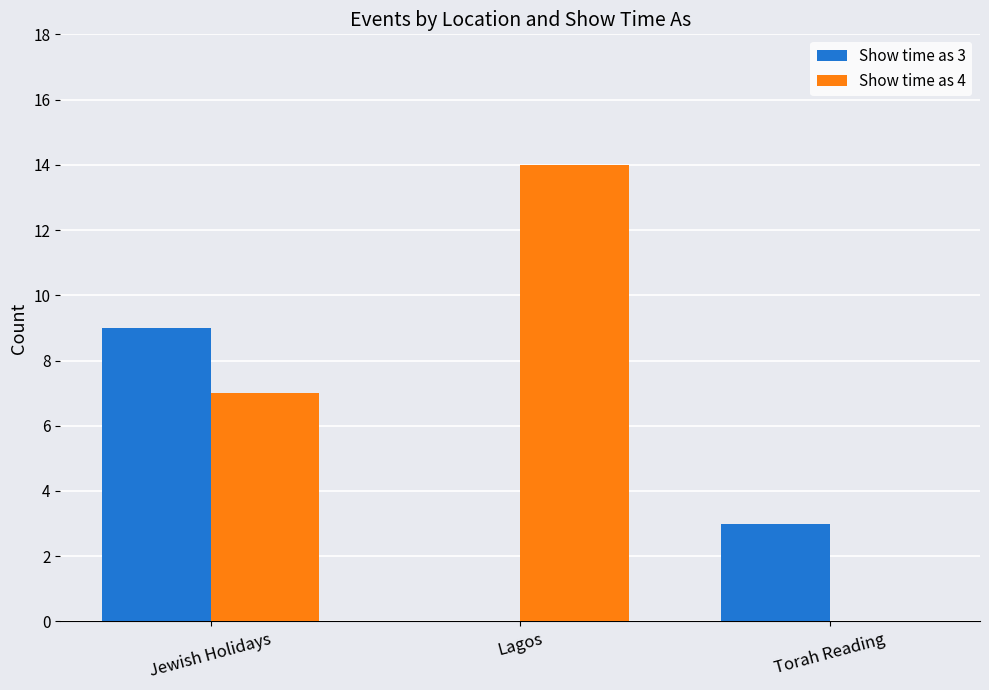

Where is Show time as 4 nearest to the value 7?

Jewish Holidays